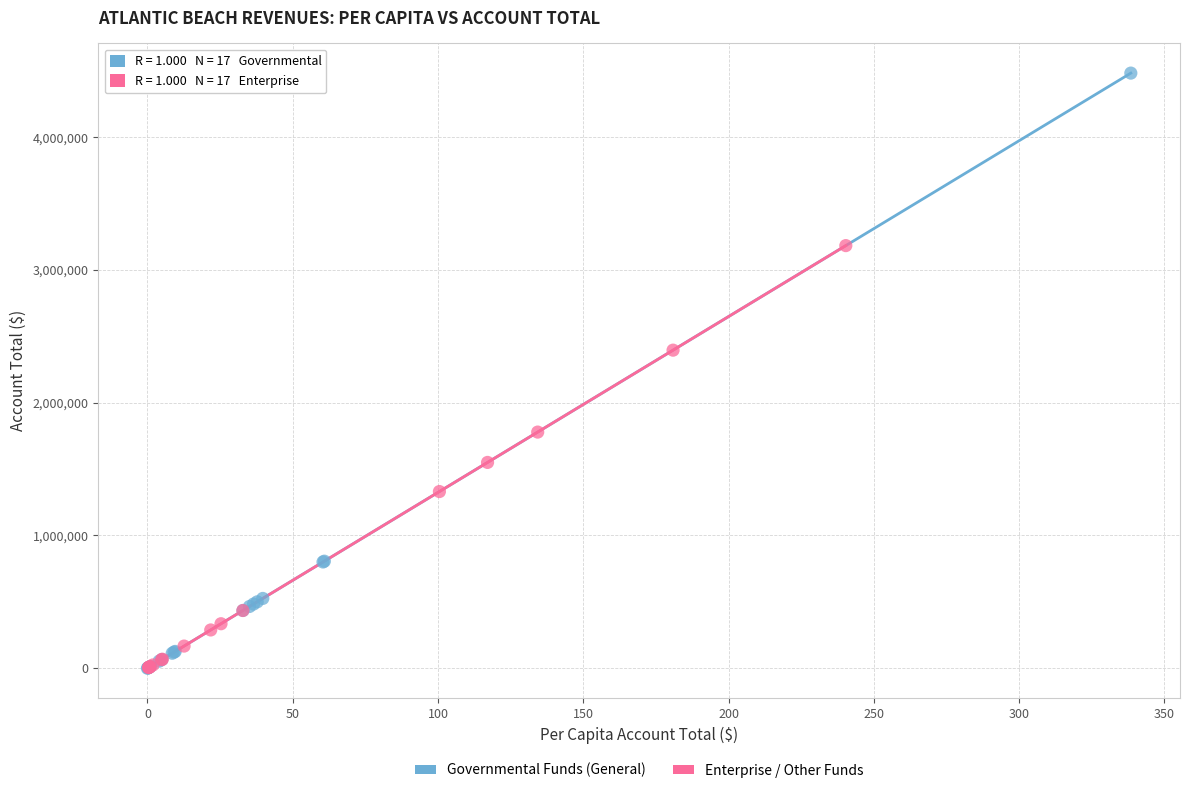

Which series has the widest spread of Y values?

Governmental Funds (General)